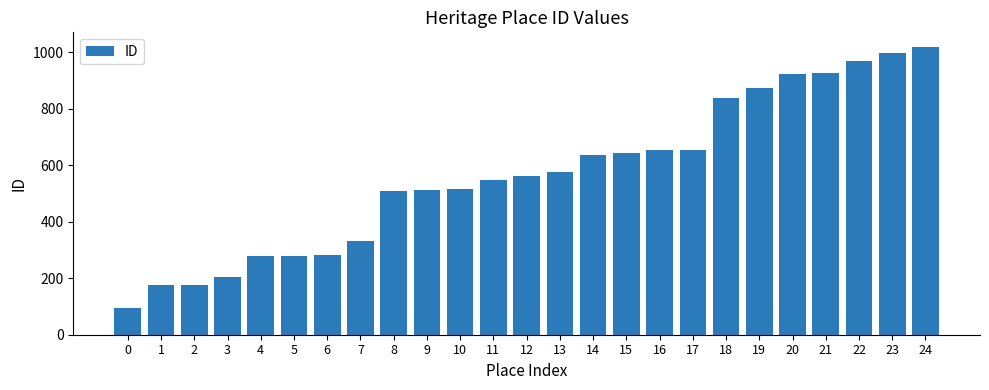

What is the difference between the maximum and minimum values?

924